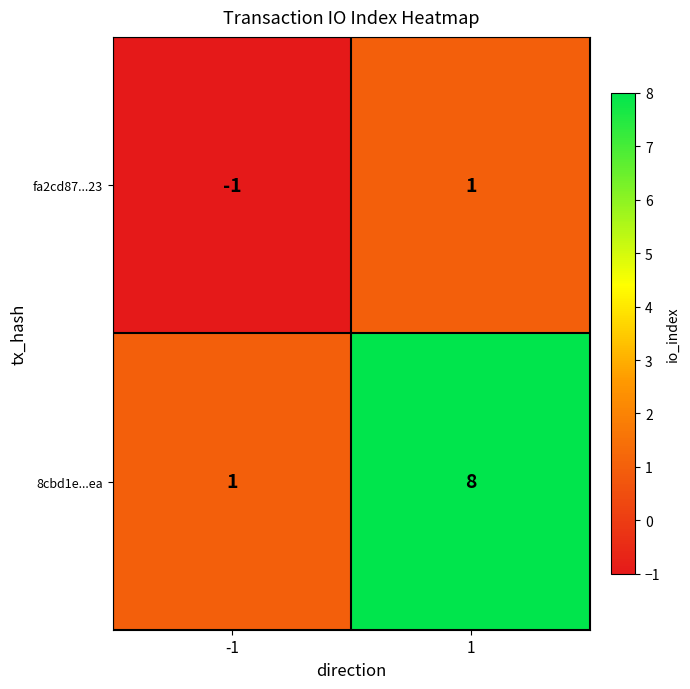

What is the sum of all 8cbd1e...ea values?

9